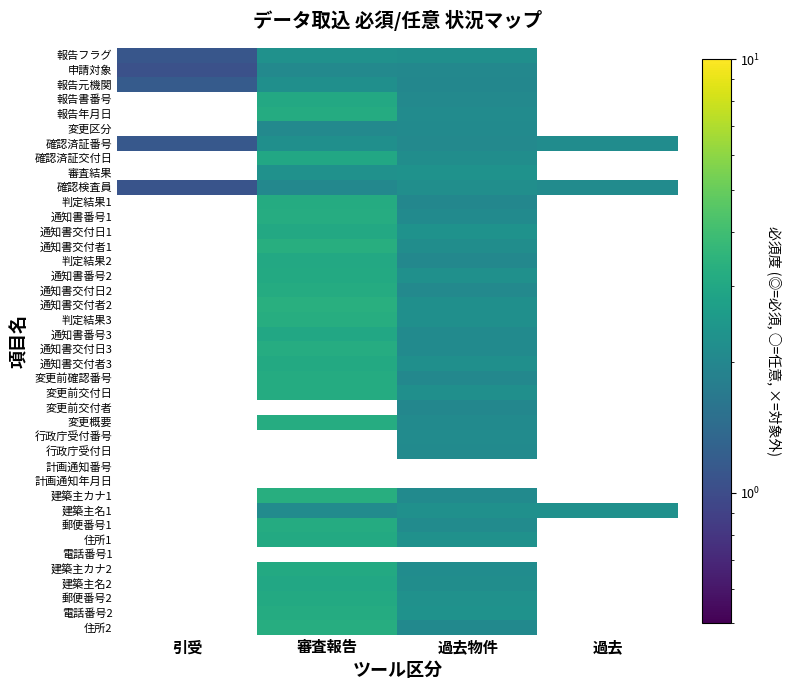

What is the greatest value displayed?

3.3